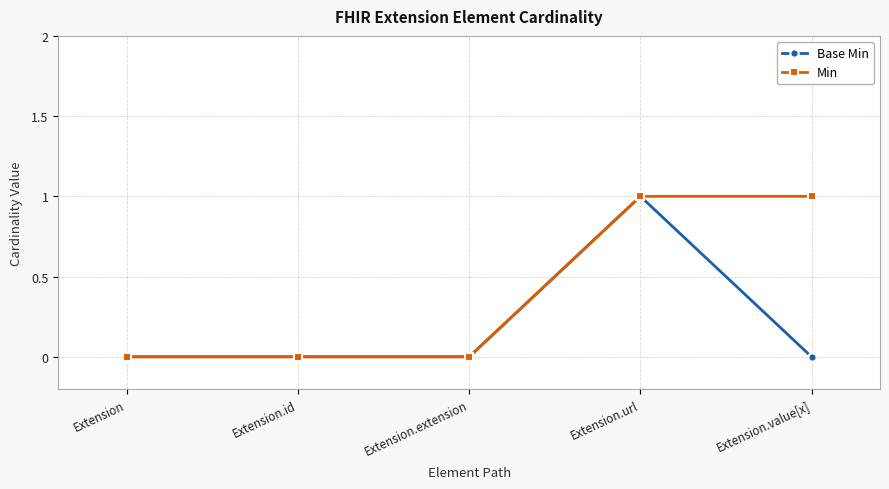

How many lines are shown in the chart?

2